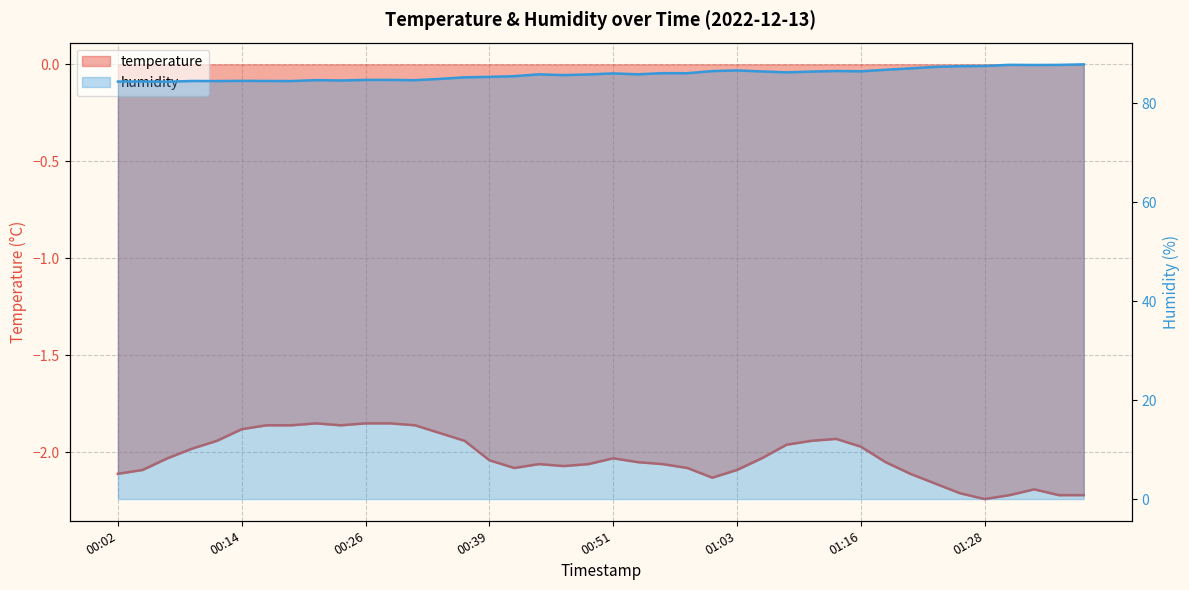

How many data points in temperature are above -2?

16